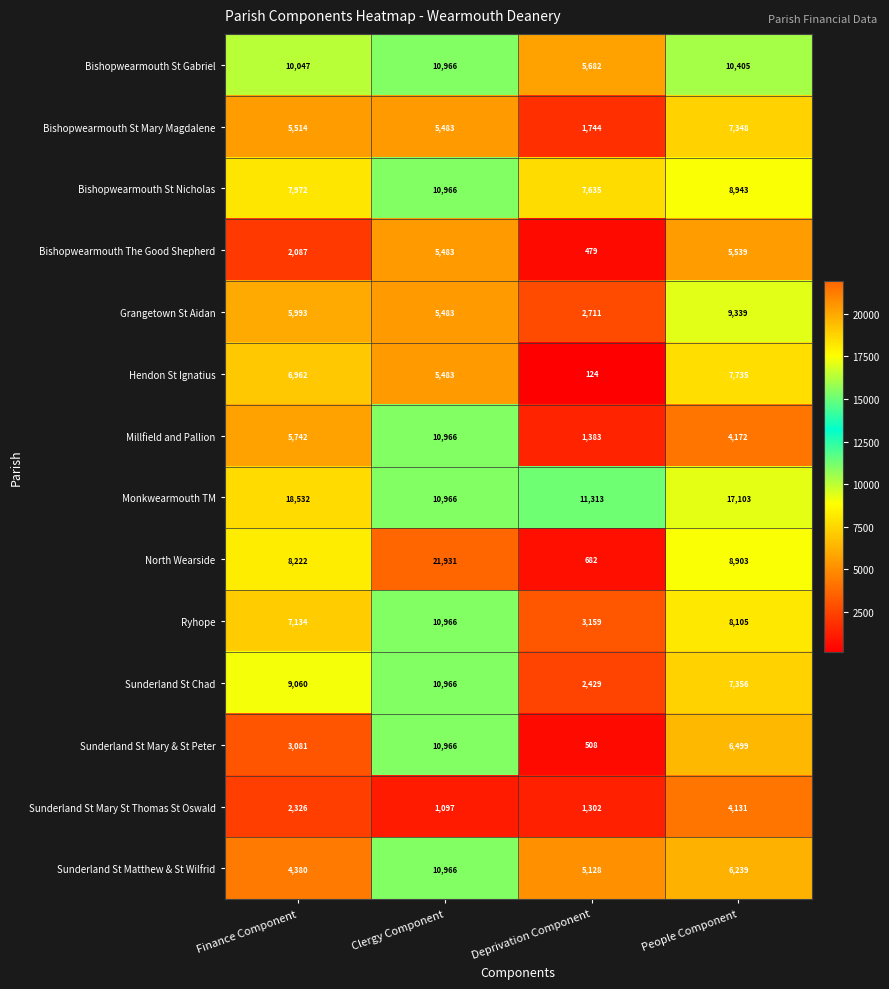

At Deprivation Component, list the series in order from largest to smallest.

Monkwearmouth TM, Bishopwearmouth St Nicholas, Bishopwearmouth St Gabriel, Sunderland St Matthew & St Wilfrid, Ryhope, Grangetown St Aidan, Sunderland St Chad, Bishopwearmouth St Mary Magdalene, Millfield and Pallion, Sunderland St Mary St Thomas St Oswald, North Wearside, Sunderland St Mary & St Peter, Bishopwearmouth The Good Shepherd, Hendon St Ignatius